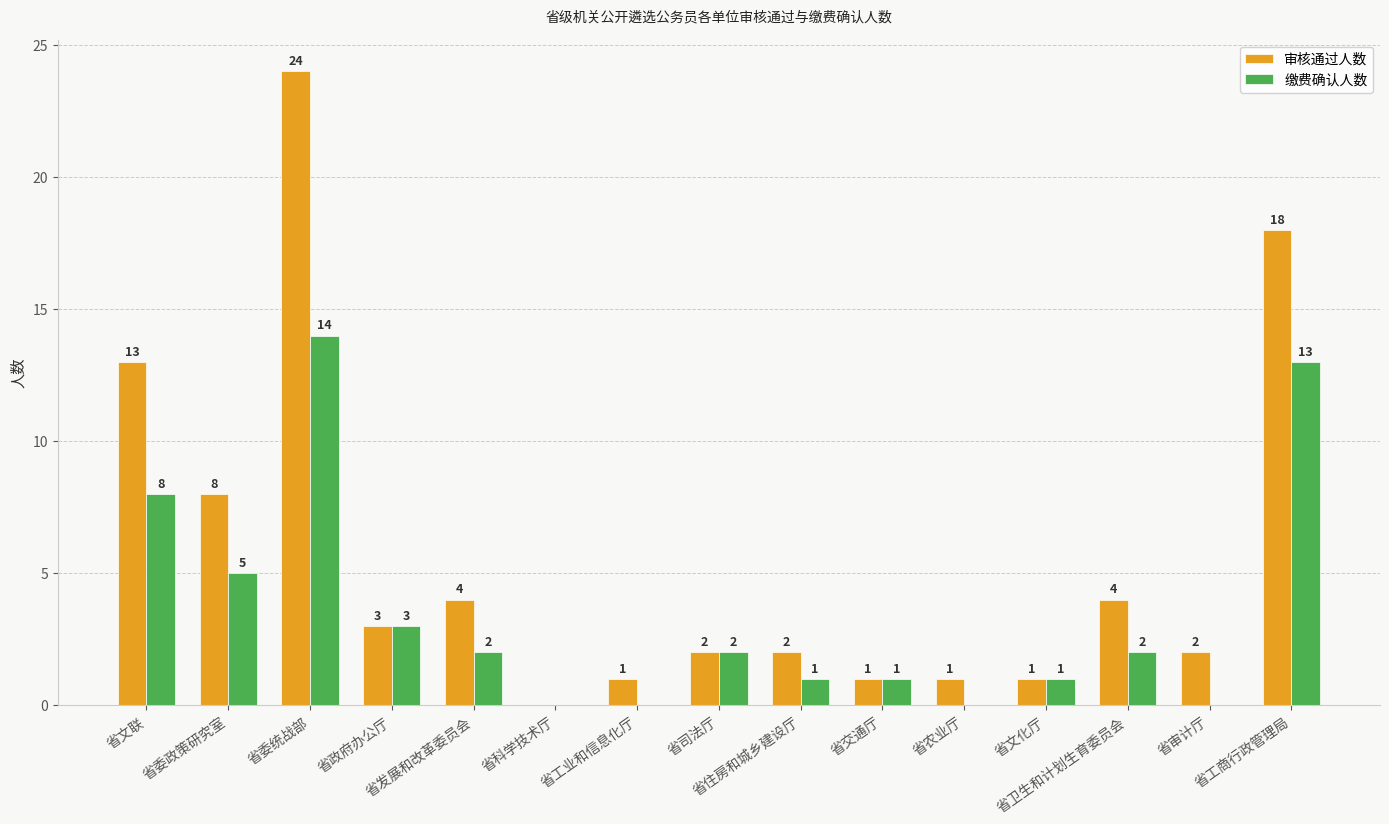

Are the bars horizontal?

No